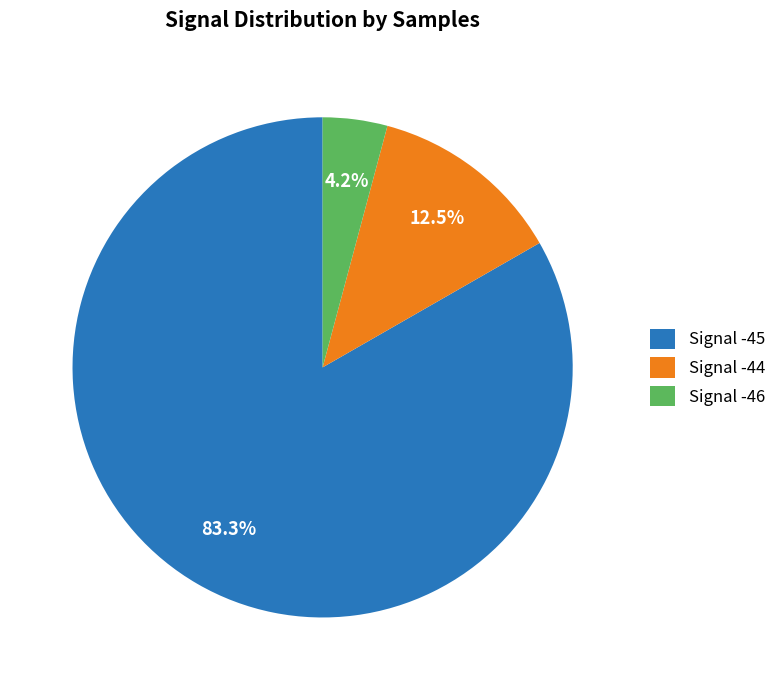

Which slice is the largest?

Signal -45